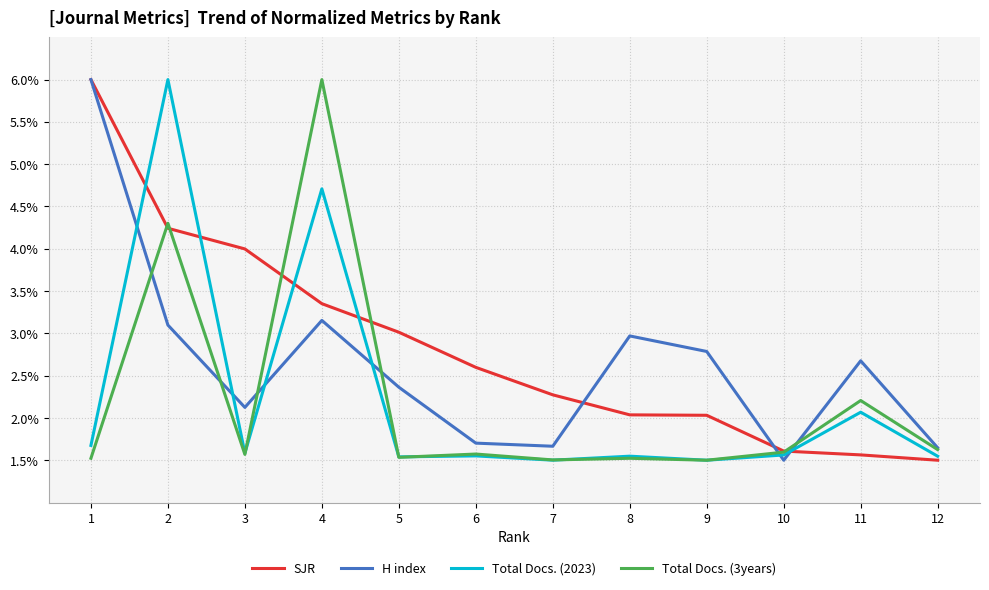

Is the value of Total Docs. (2023) at 6 greater than the value of Total Docs. (3years) at 11?

No